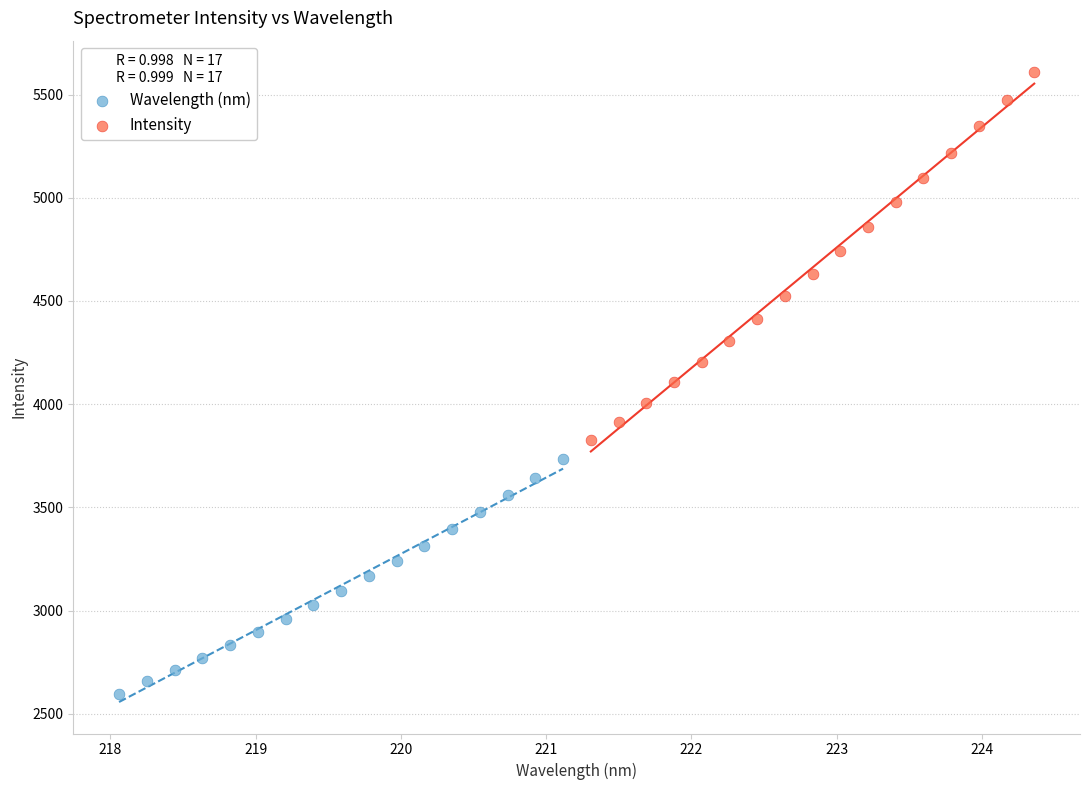

What are all the series names shown in the legend?

Wavelength (nm), Intensity